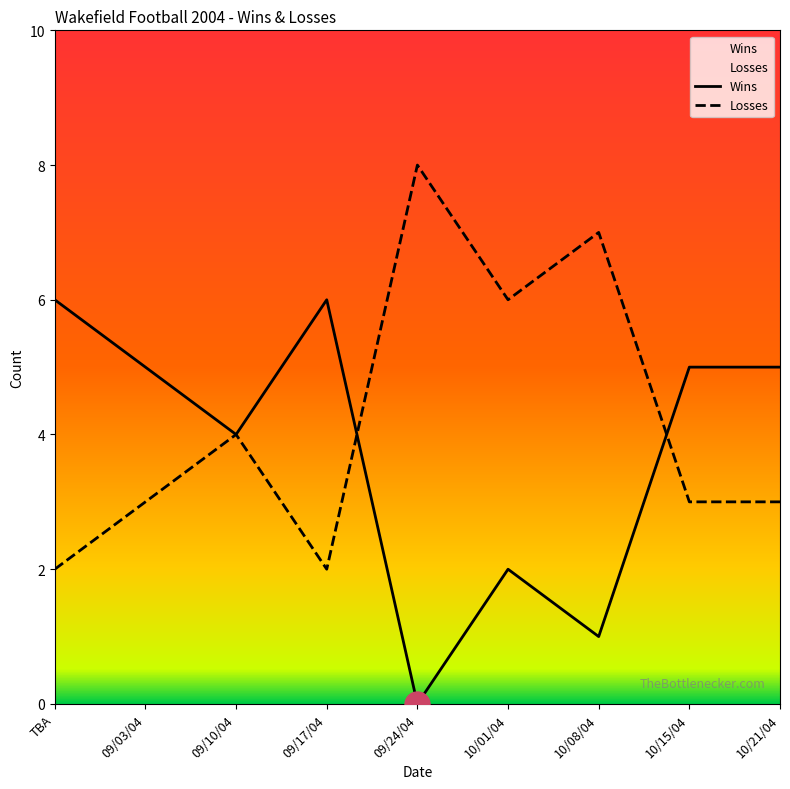

How many values in the Wins series exceed 5?

2